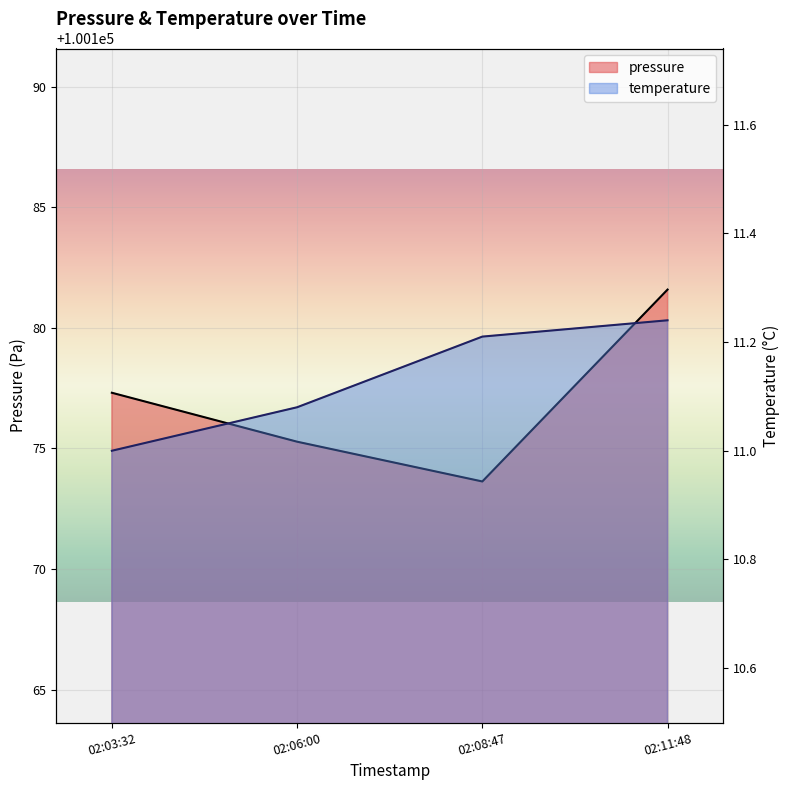

Which series has the widest spread of values?

pressure